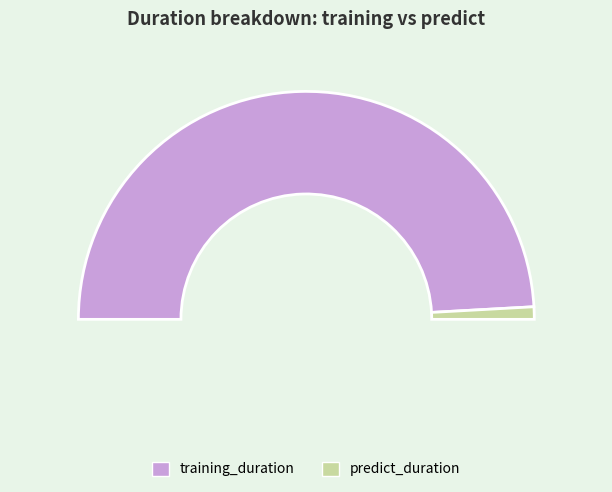

Rank the categories by value from highest to lowest.

training_duration, predict_duration